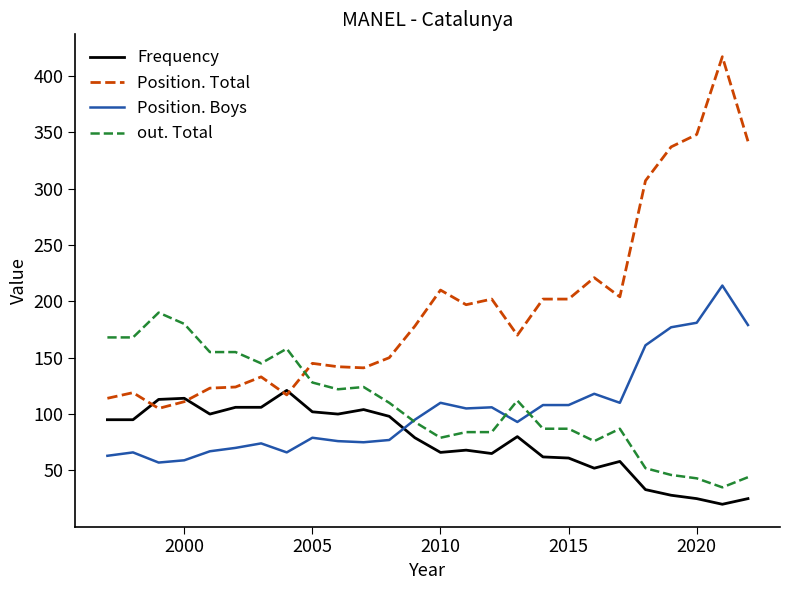

True or false: out. Total has more than 1 interior local peaks.

True